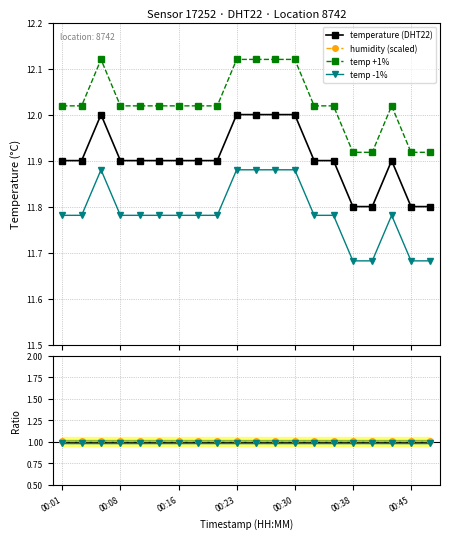

True or false: temp -1% has more than 0 interior local peaks.

True